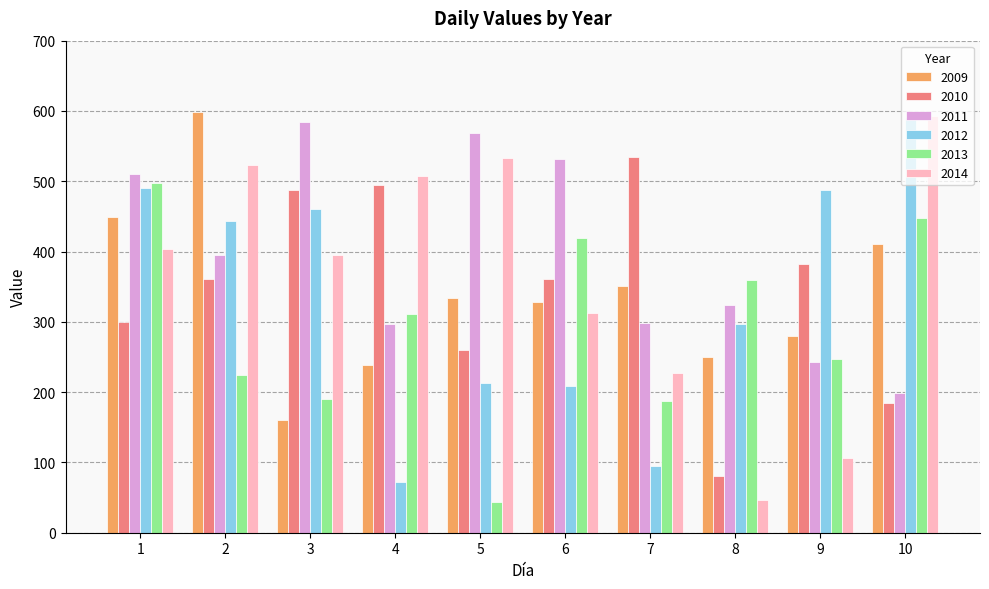

What is the value of the 2013 bar at the 9th from the left?

247